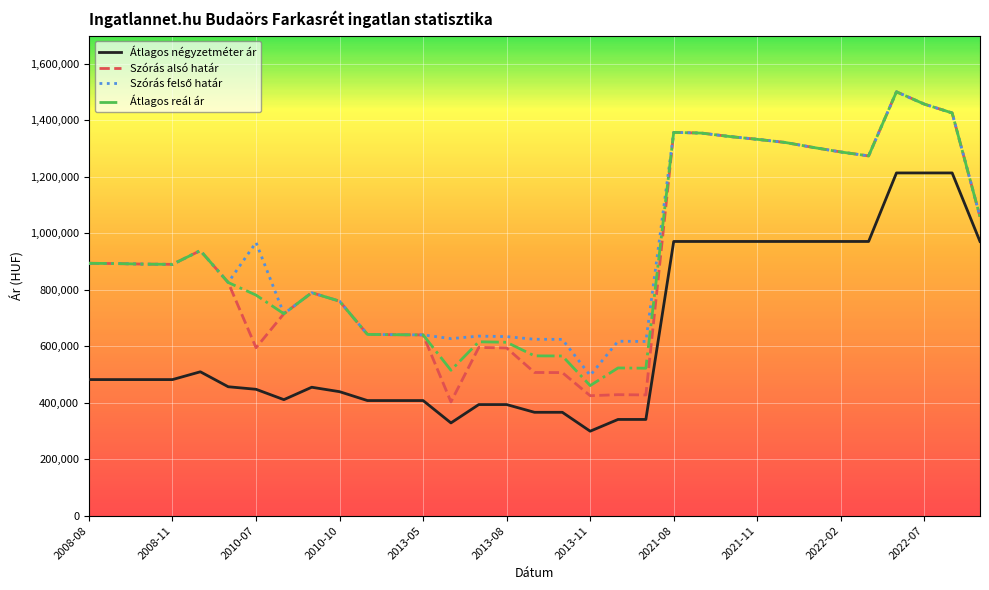

What is the greatest value displayed?

1500989